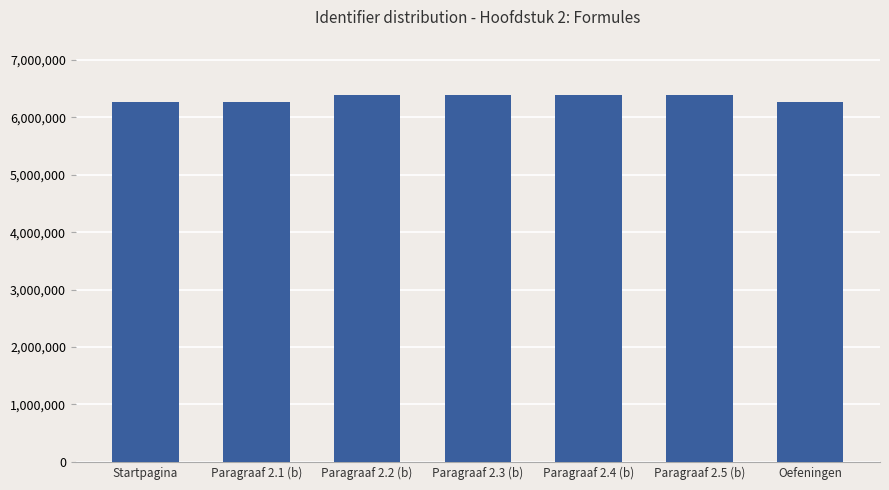

What is the difference between the second highest and second lowest values?

125499